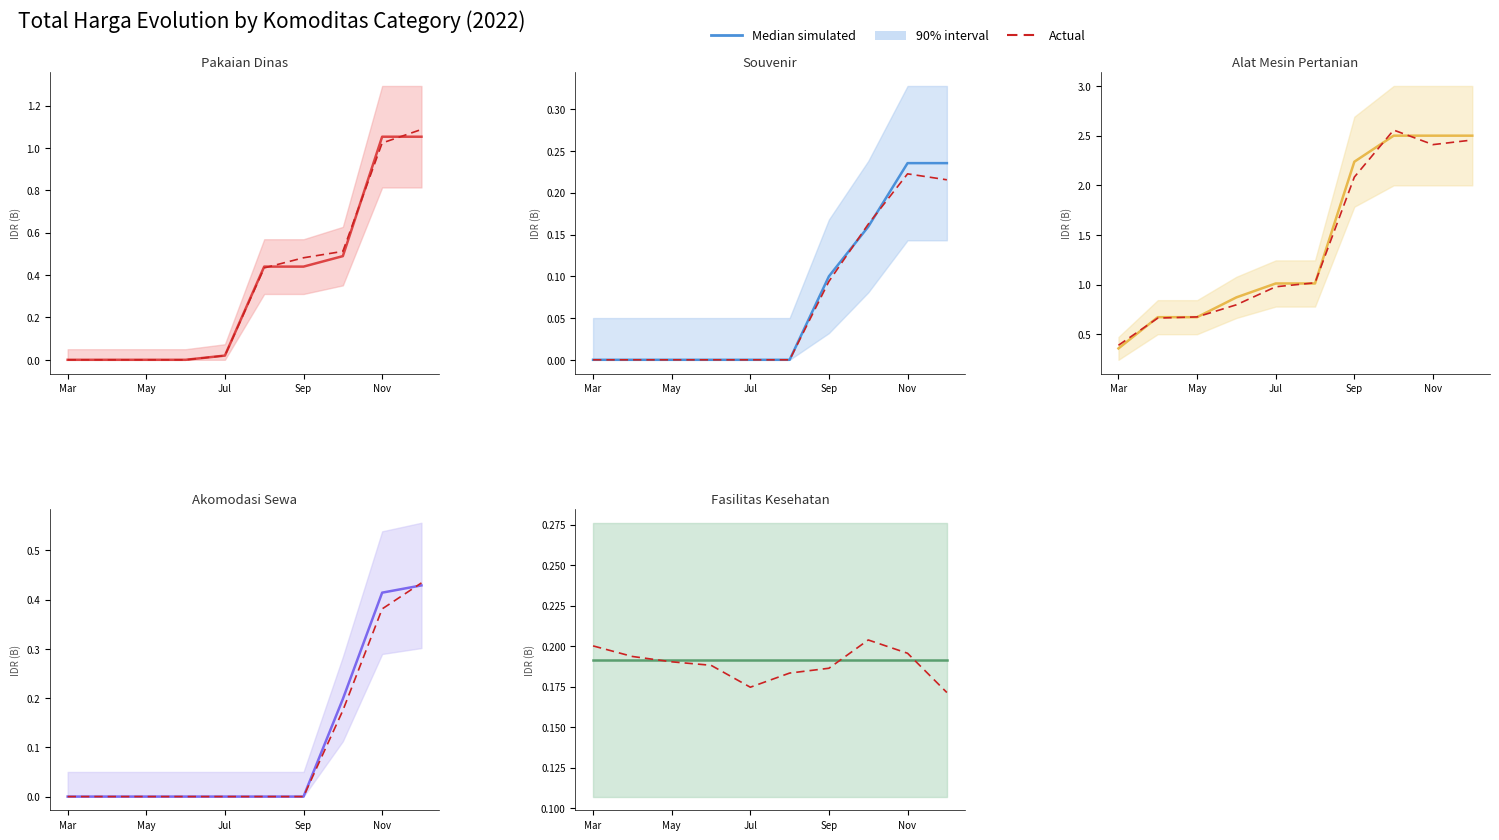

True or false: Actual and Median simulated intersect in this chart.

True